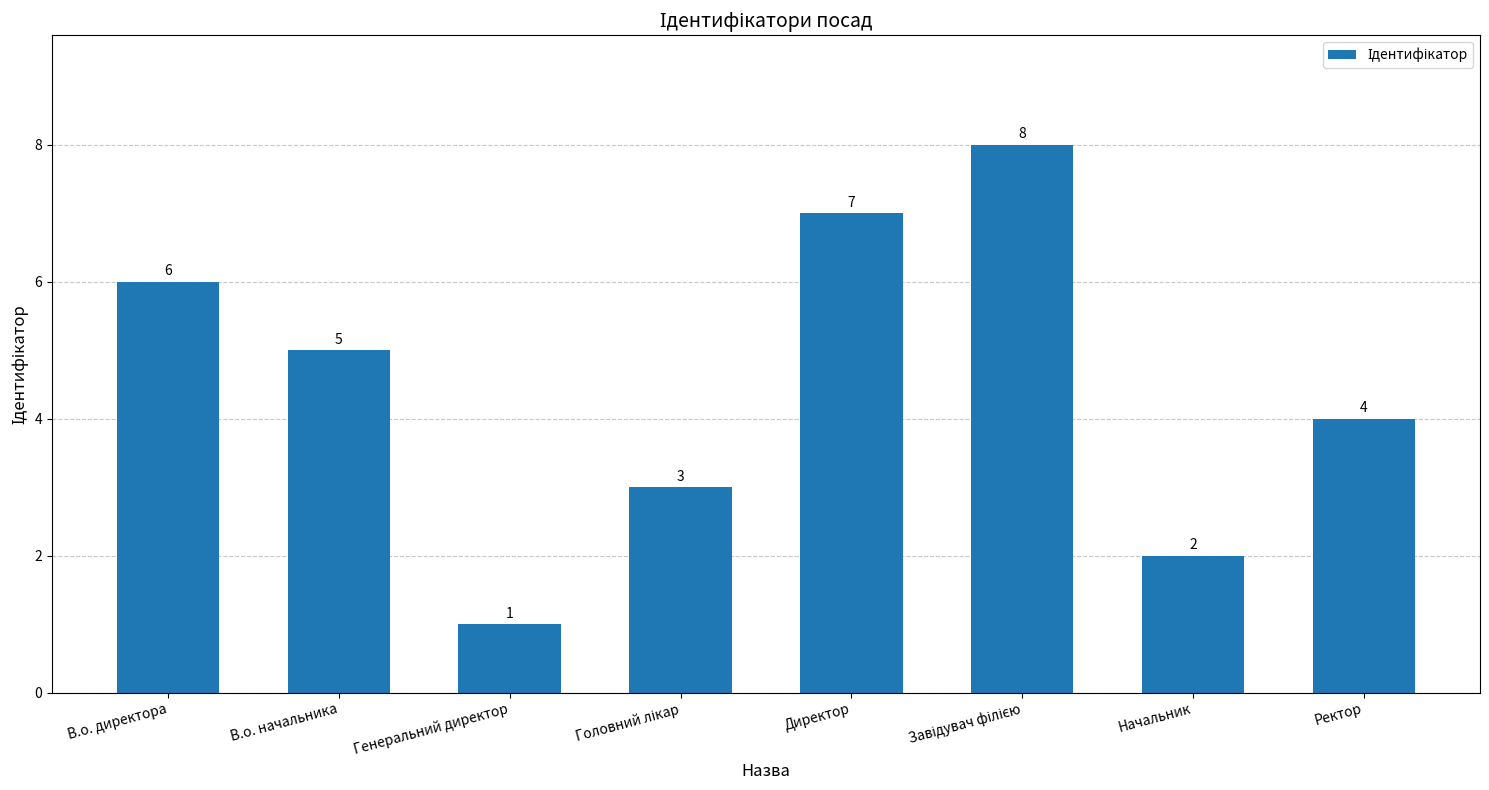

What is the difference between the maximum and minimum values?

7